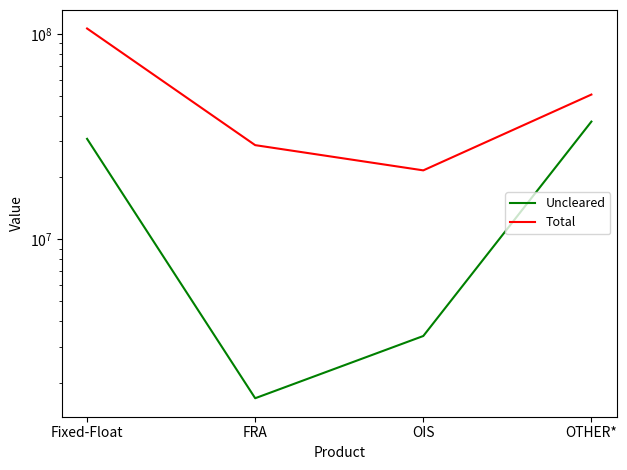

Is the value of Uncleared at Fixed-Float greater than the value of Total at OIS?

Yes